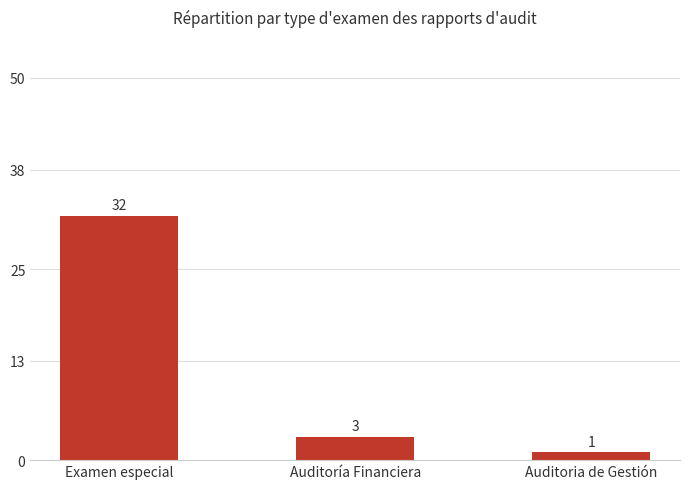

Does the chart contain any negative values?

No